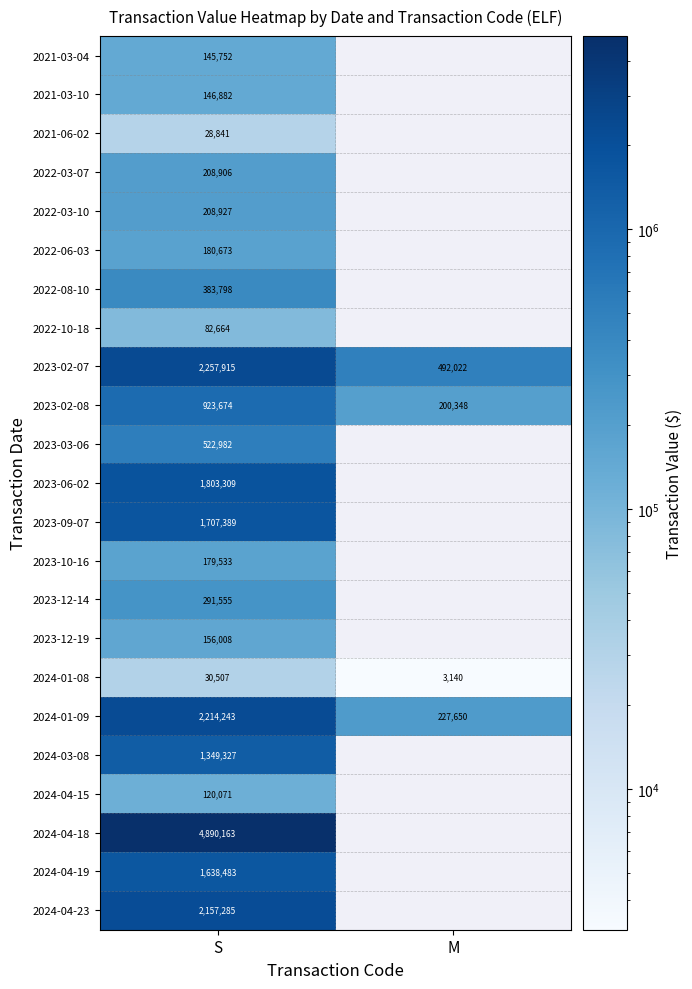

What is the spread (max minus min) of values at S?

4861322